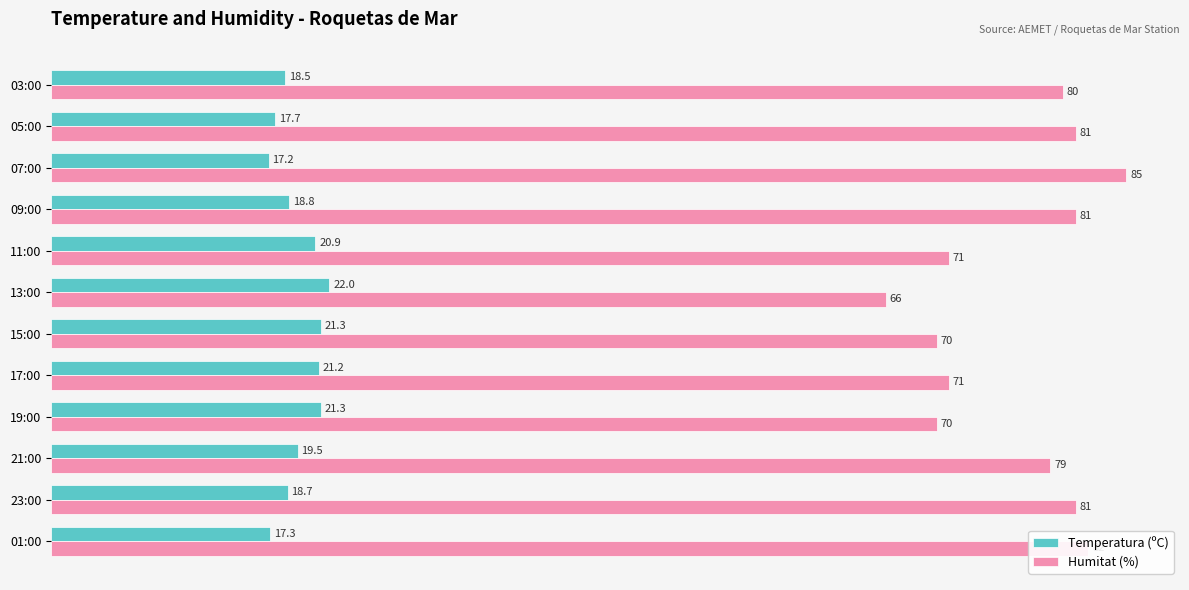

At which category is the sum across all series the highest?

07:00